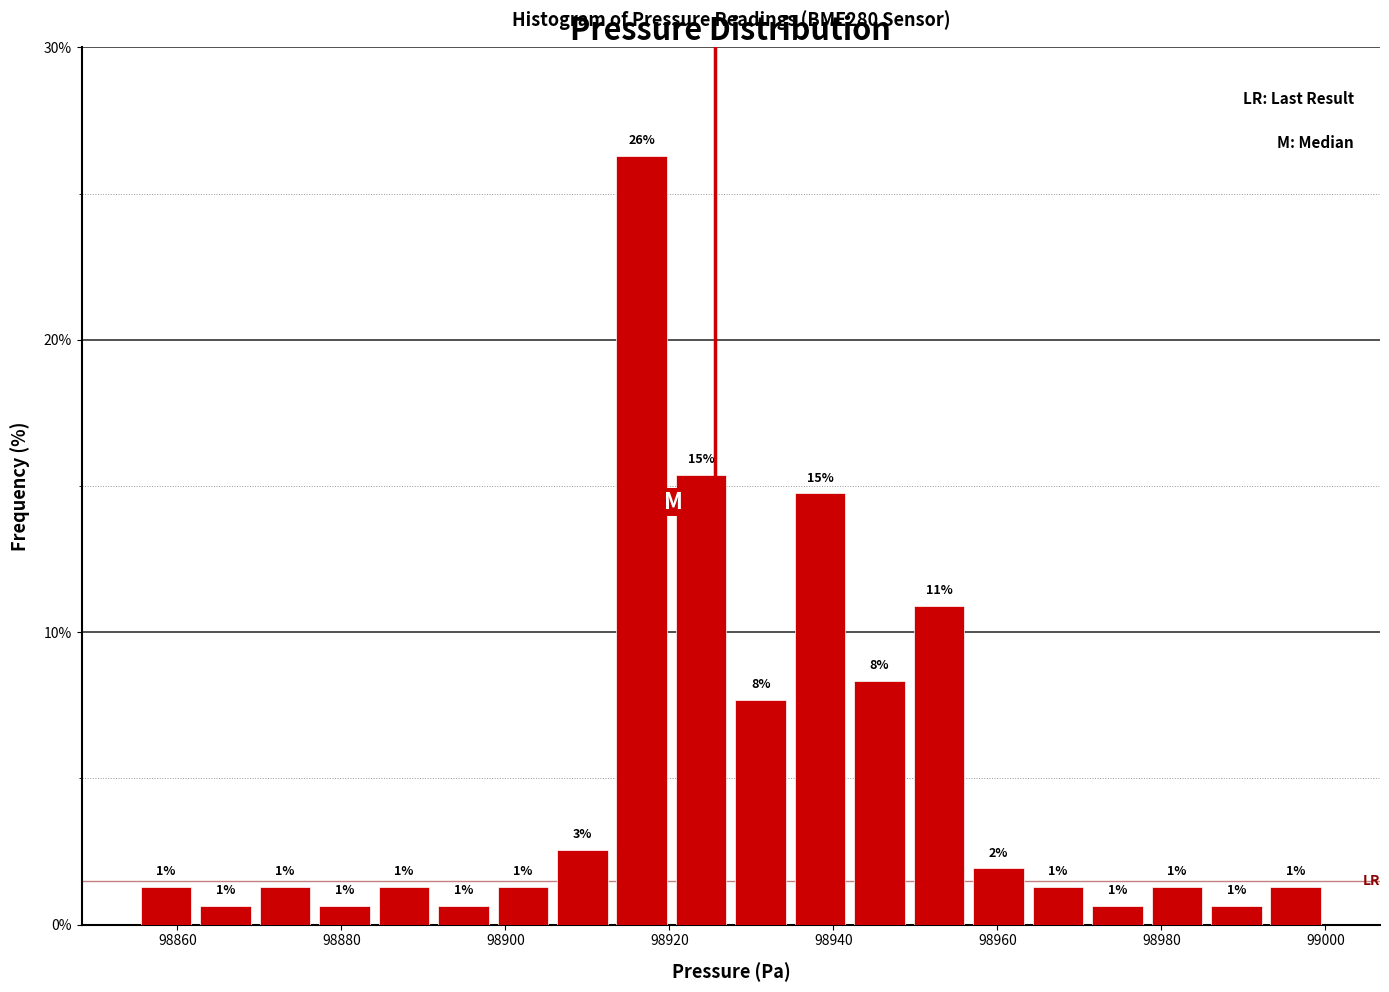

Read against the x-axis, roughly where is the centre of the tallest bar?

98916